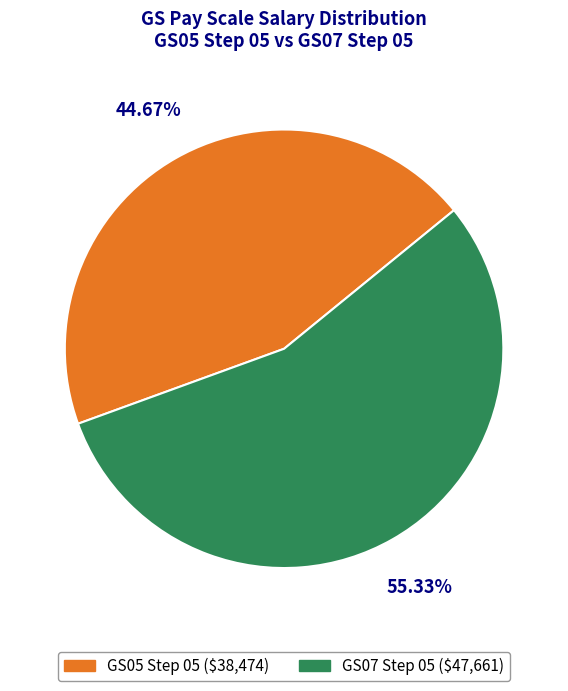

Count the number of slices in the pie.

2